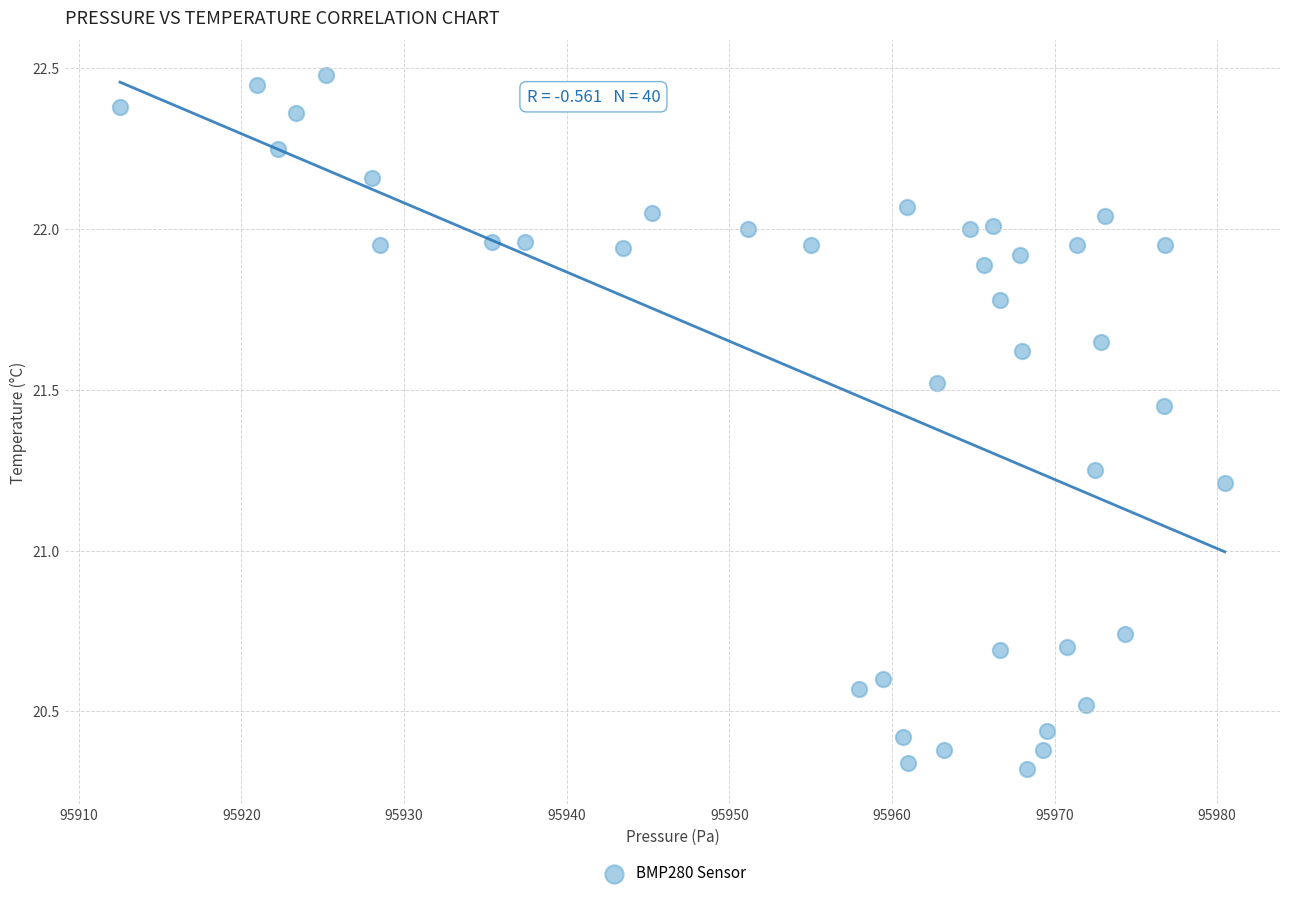

What is the range of Y values (max minus min)?

2.2